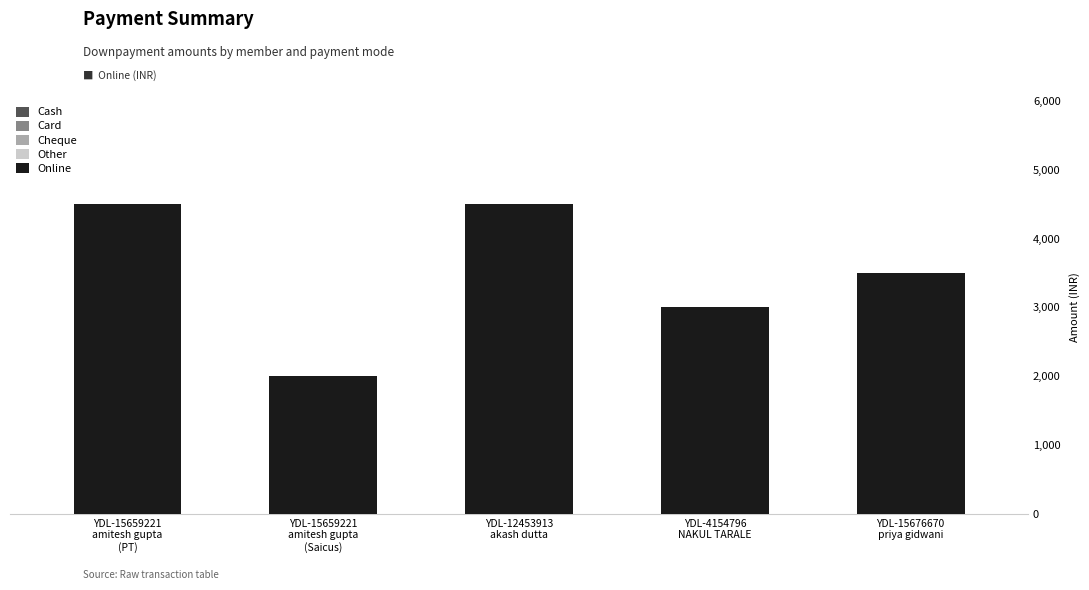

Which category has the highest value in the Other series?

YDL-15659221
amitesh gupta
(PT)